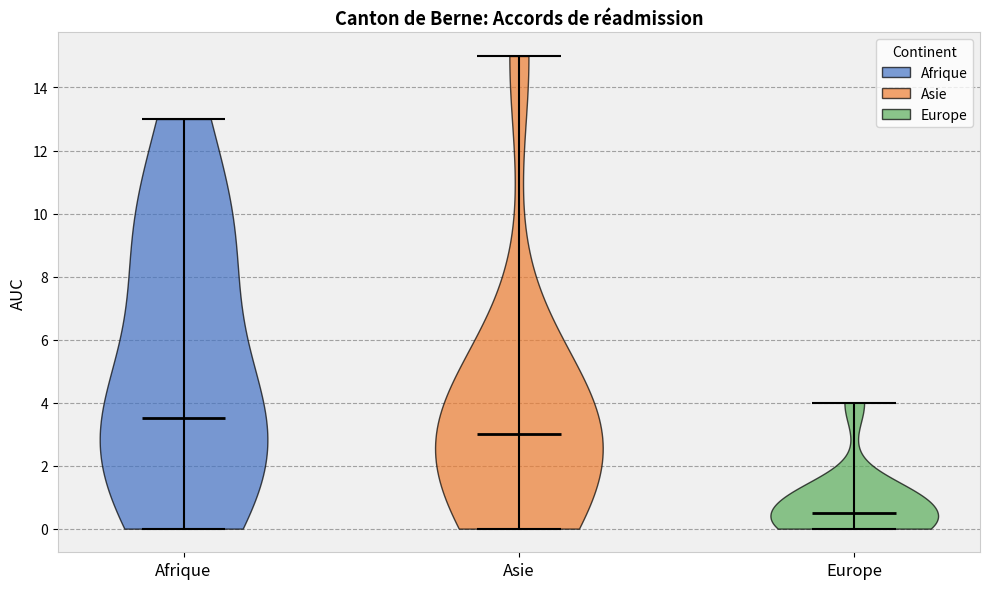

What is the highest point the violin for Europe reaches on the y-axis? The values are not printed on the chart, so give them approximately, as read against the axis.

4.0